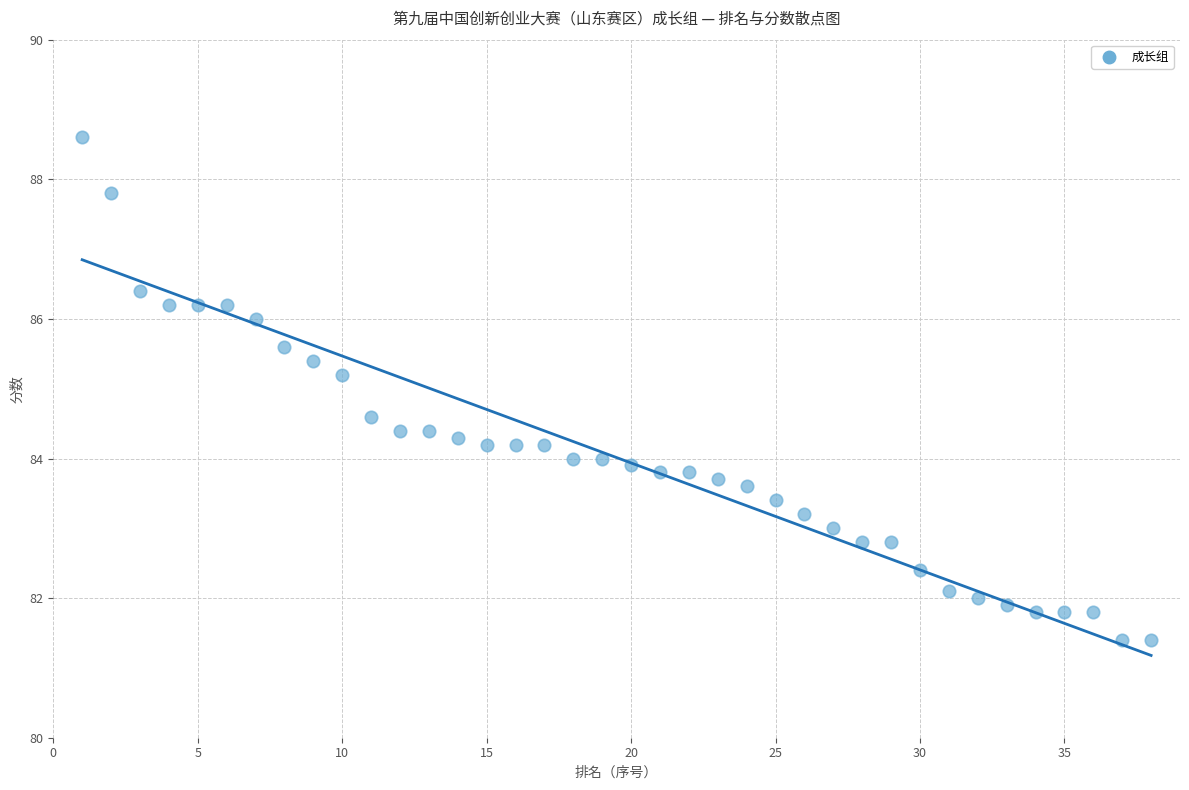

What is the range of X values (max minus min)?

37.0